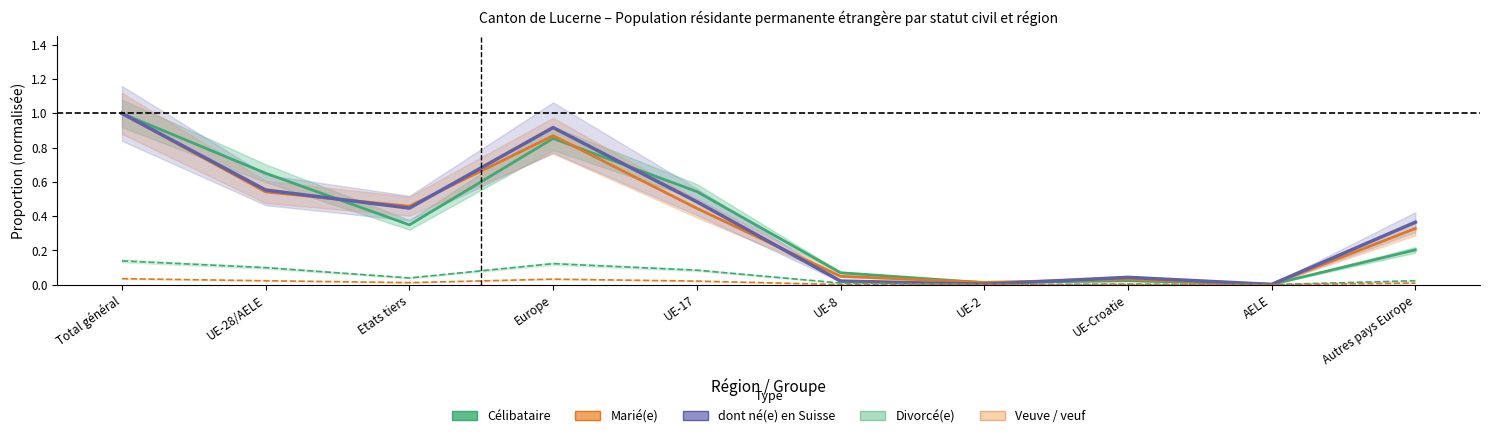

True or false: Marié(e) and dont né(e) en Suisse cross at least once.

True